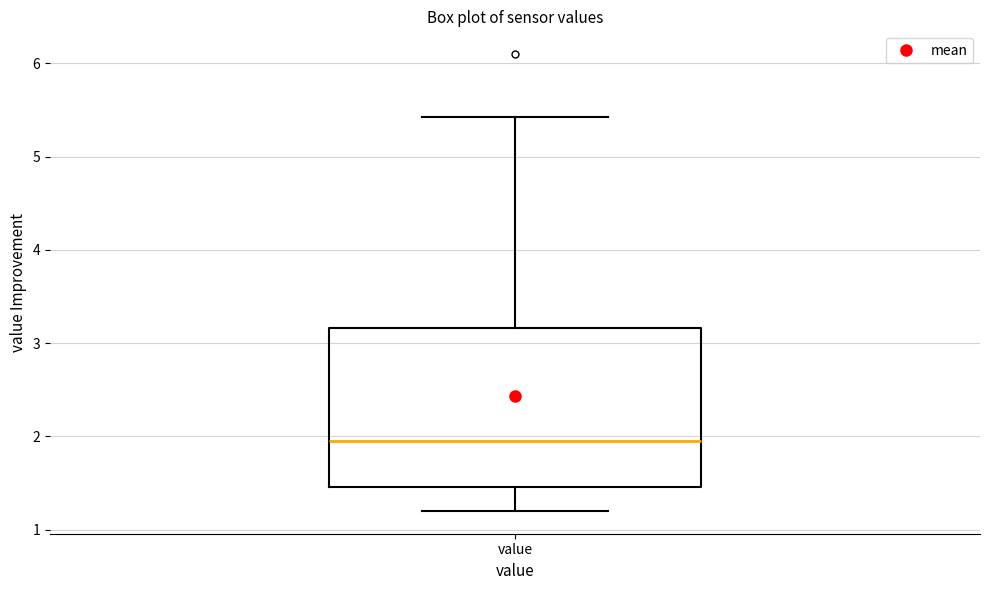

Where does the median line of the box for value sit on the y-axis? The values are not printed on the chart, so give them approximately, as read against the axis.

2.0